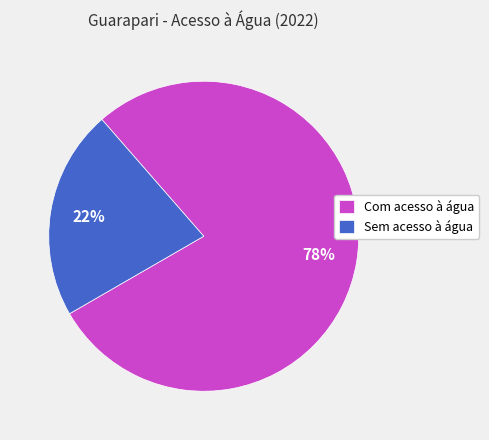

To the nearest percent, what percentage of the pie is Sem acesso à água?

22%